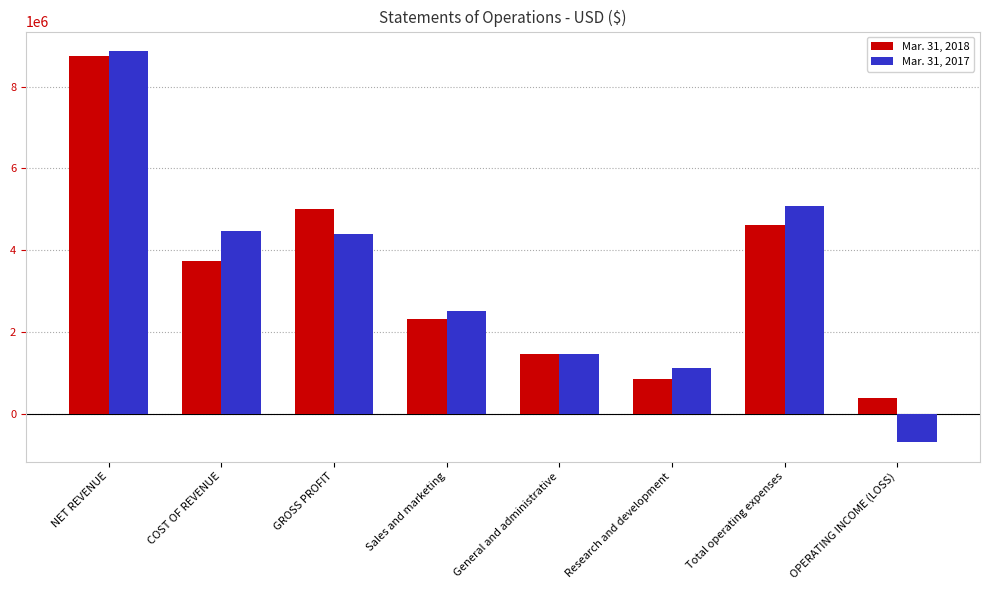

True or false: Mar. 31, 2017 has a value of 5093709 at Total operating expenses.

True